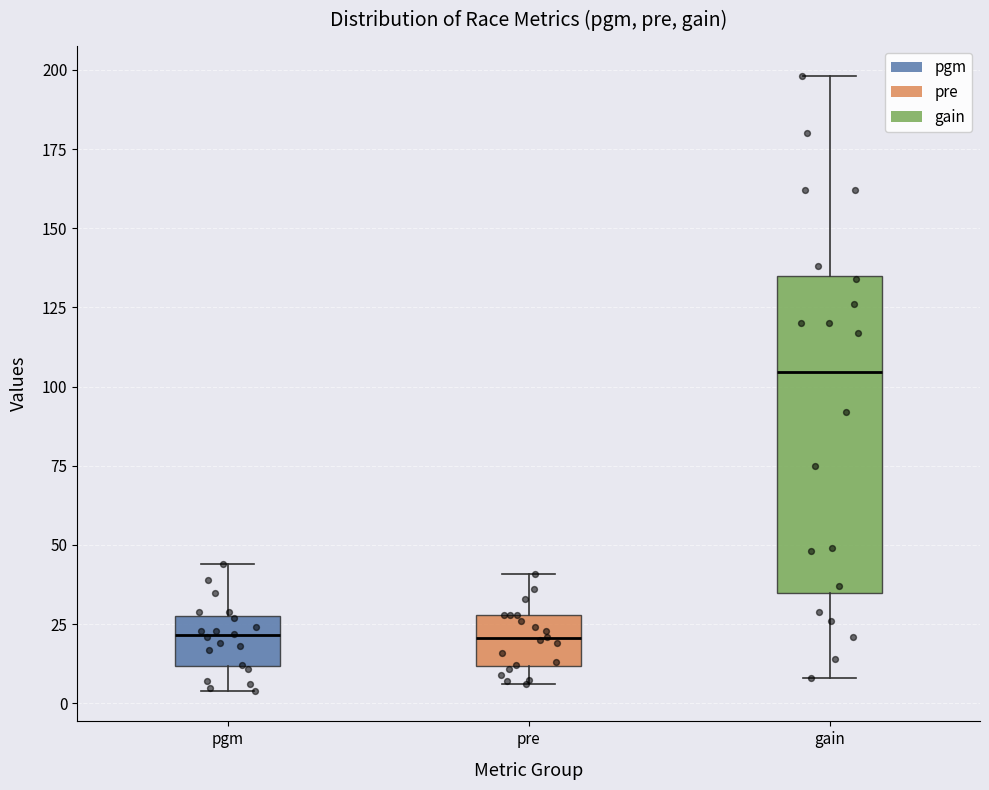

Where does the upper whisker of the box for pre end on the y-axis? The values are not printed on the chart, so give them approximately, as read against the axis.

40